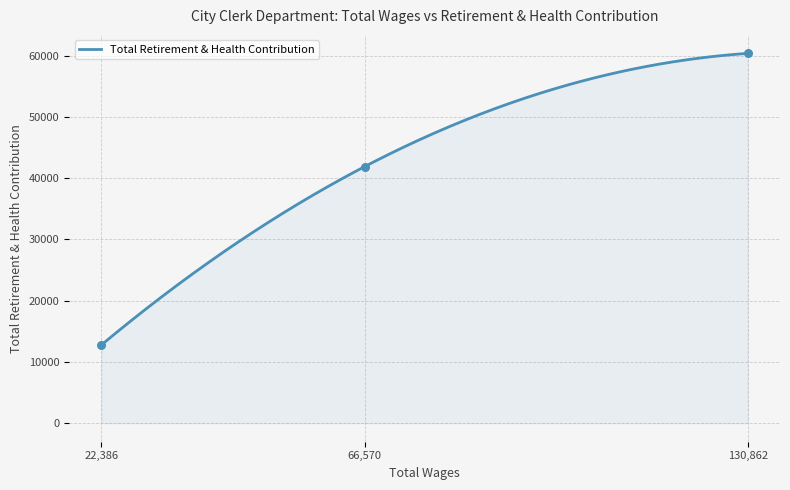

What is the minimum value for Total Retirement & Health Contribution?

12776.0